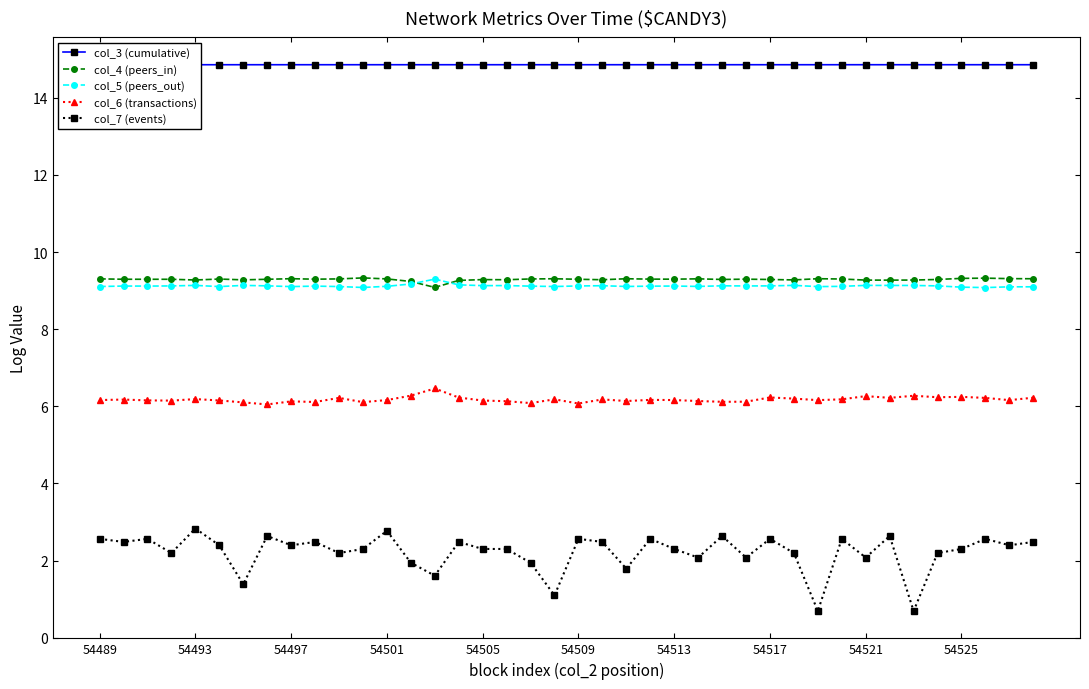

True or false: col_7 (events) has more than 0 interior local peaks.

True